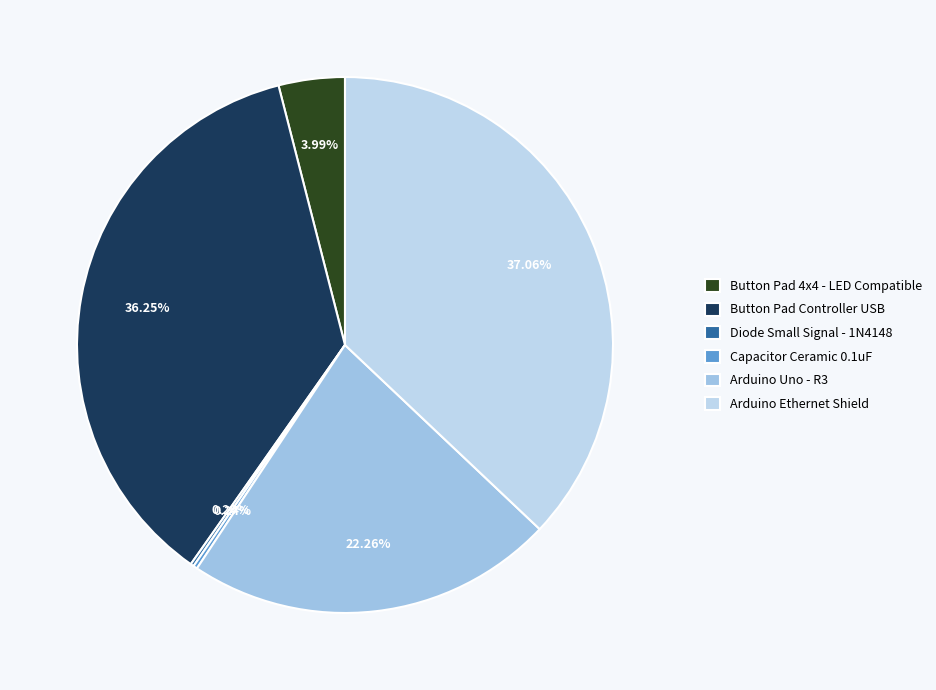

Rank the categories by value from highest to lowest.

Arduino Ethernet Shield, Button Pad Controller USB, Arduino Uno - R3, Button Pad 4x4 - LED Compatible, Capacitor Ceramic 0.1uF, Diode Small Signal - 1N4148